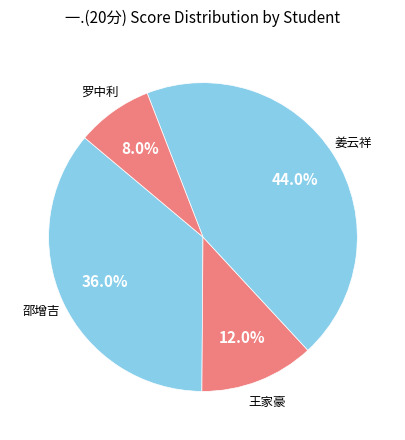

Is there any slice that represents more than half of the pie?

No